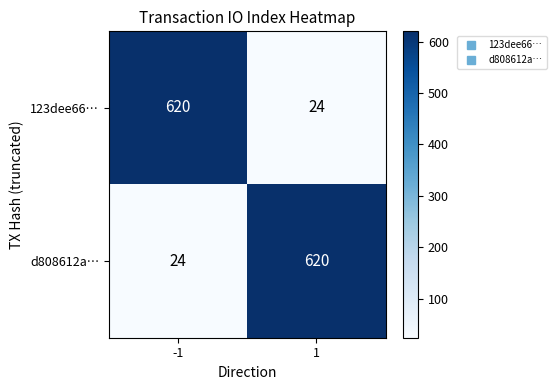

Rank the categories by 123dee66… value from lowest to highest.

1, -1